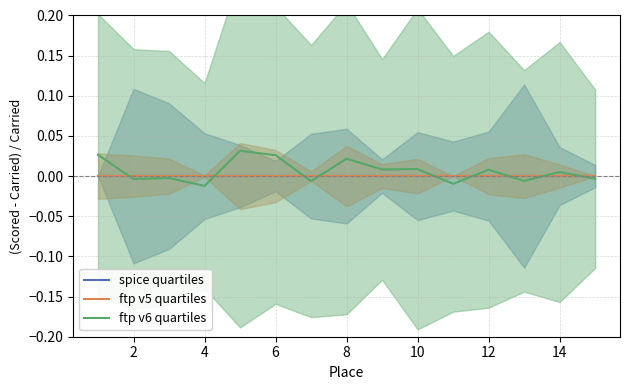

How many lines are shown in the chart?

3